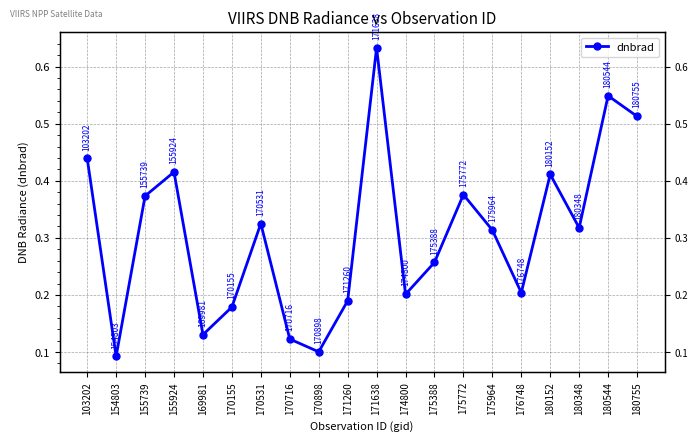

List the labels in order of value, smallest first.

154803, 170898, 170716, 169981, 170155, 171260, 174800, 176748, 175388, 175964, 180348, 170531, 155739, 175772, 180152, 155924, 103202, 180755, 180544, 171638